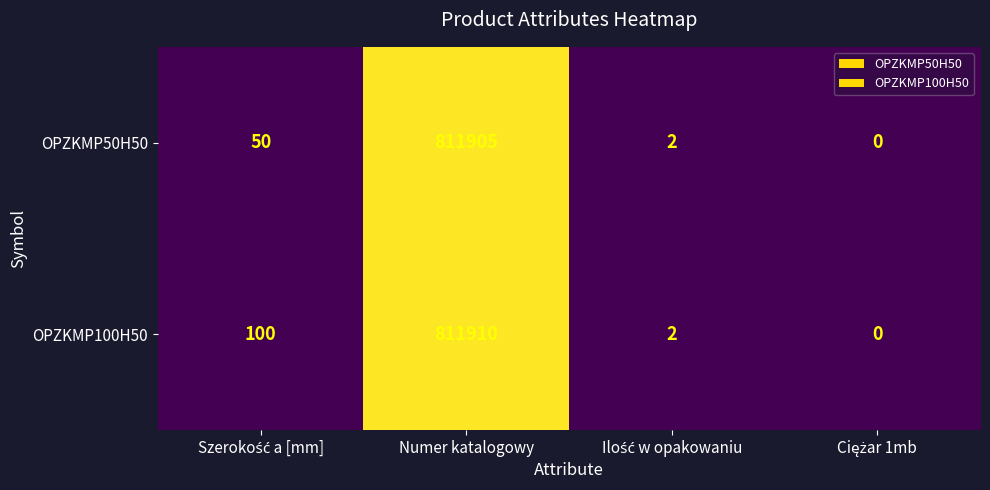

How many values in OPZKMP50H50 are above zero?

3